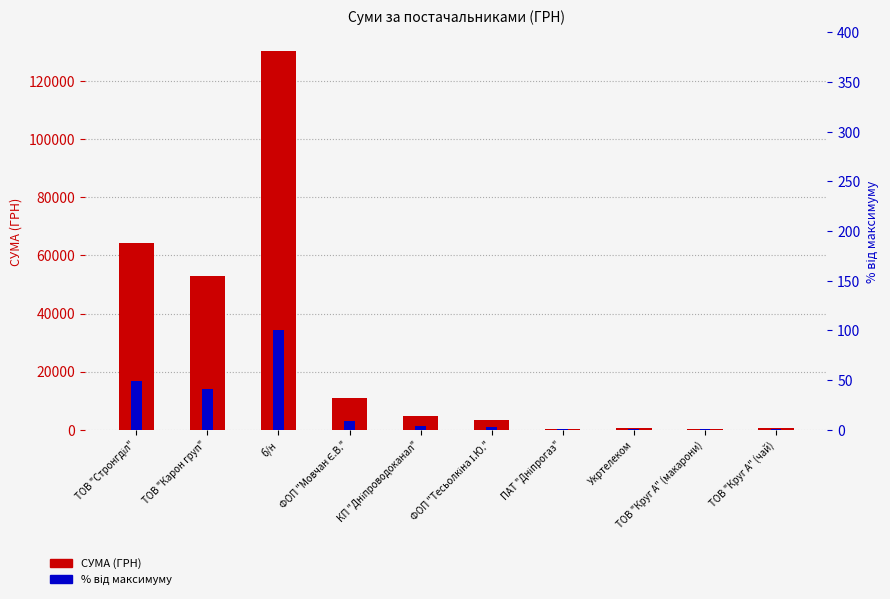

The value of % від максимуму at ФОП "Тесьолкіна І.Ю." is 1.7. True or false?

False